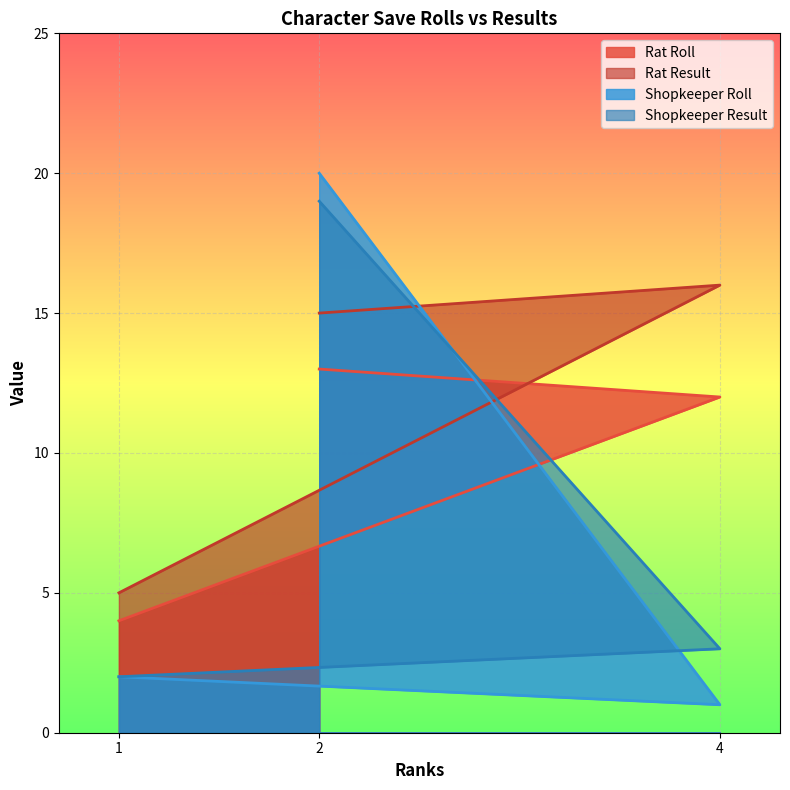

List the series in order of their peak value, lowest first.

Rat Roll, Rat Result, Shopkeeper Result, Shopkeeper Roll